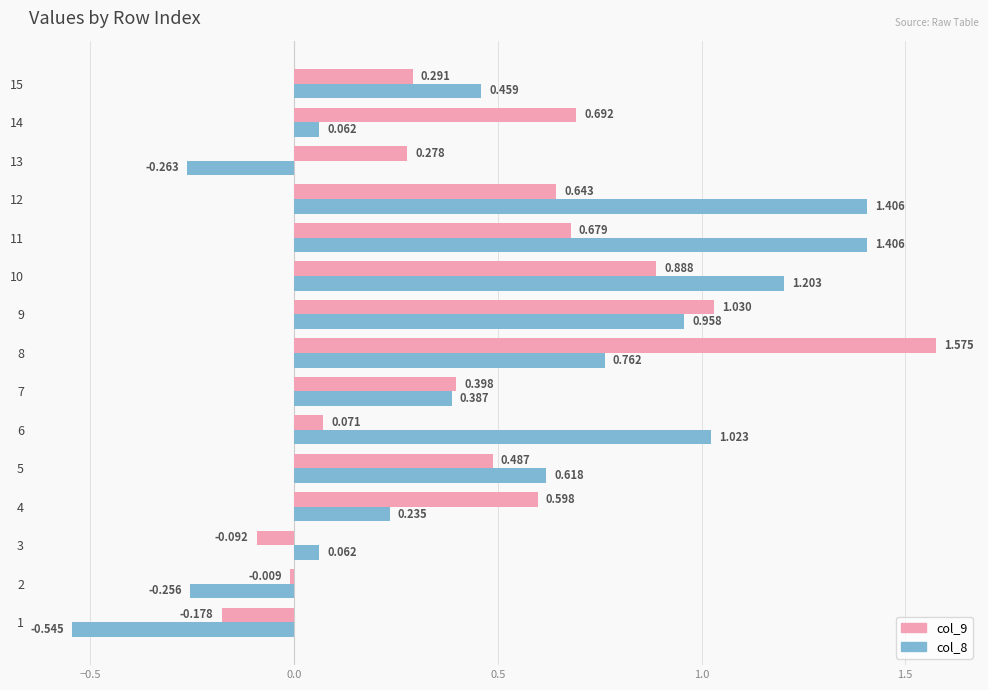

At which label is col_9 closest to 0?

2